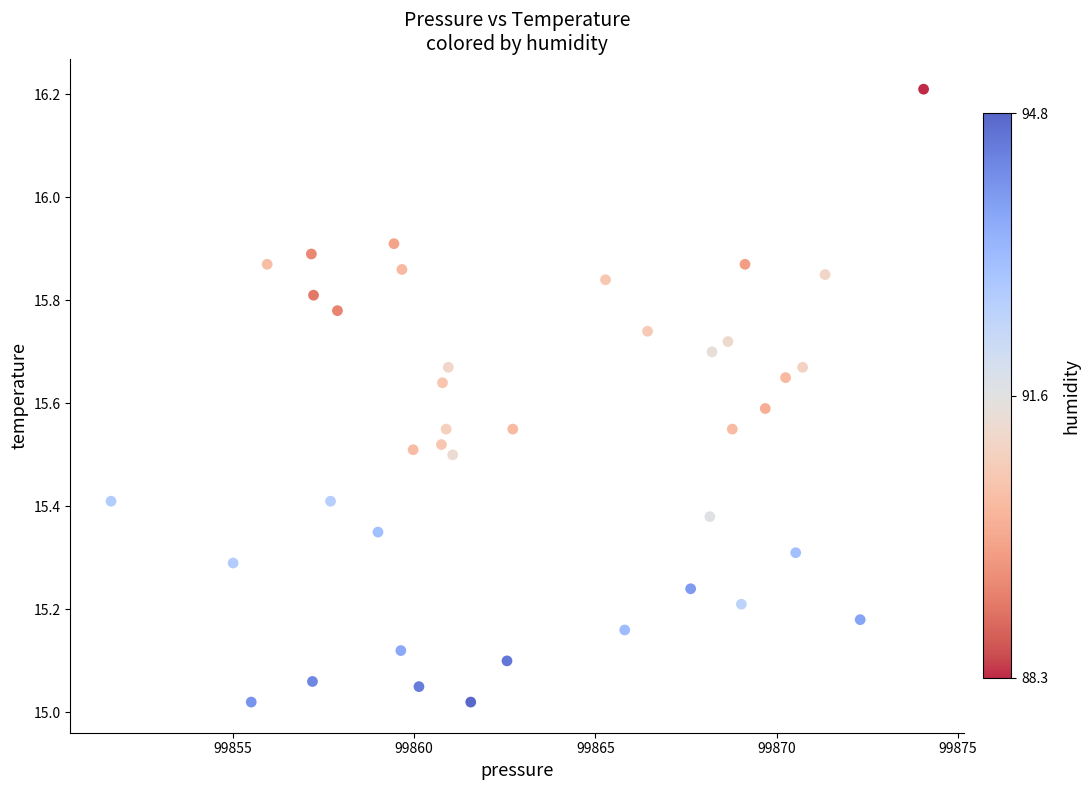

What is the range of Y values (max minus min)?

1.2